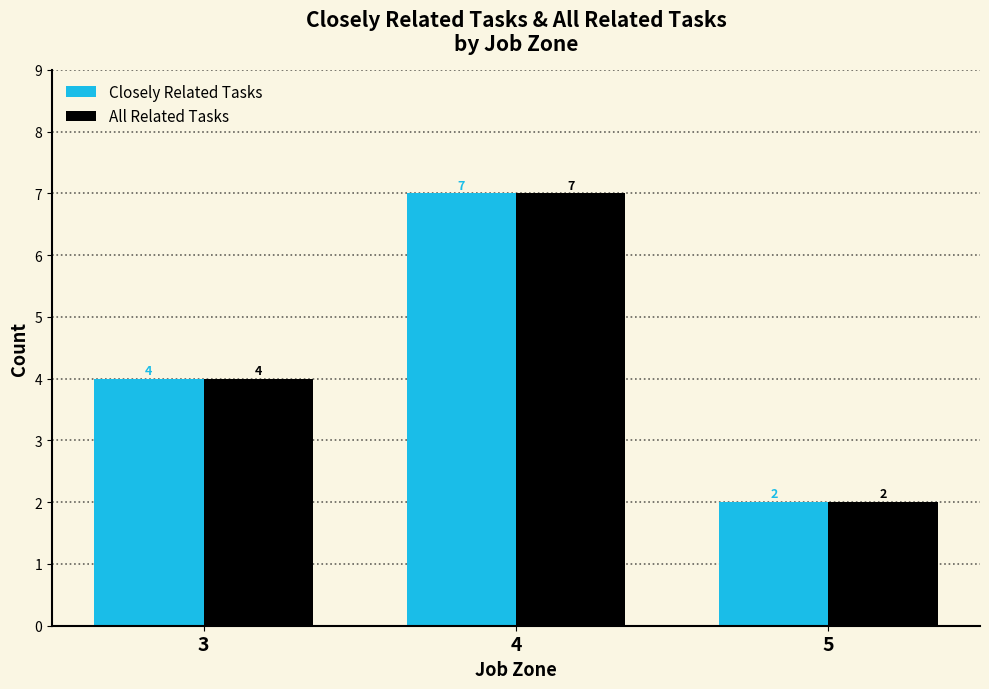

True or false: Closely Related Tasks has a value of 4 at 3.

True